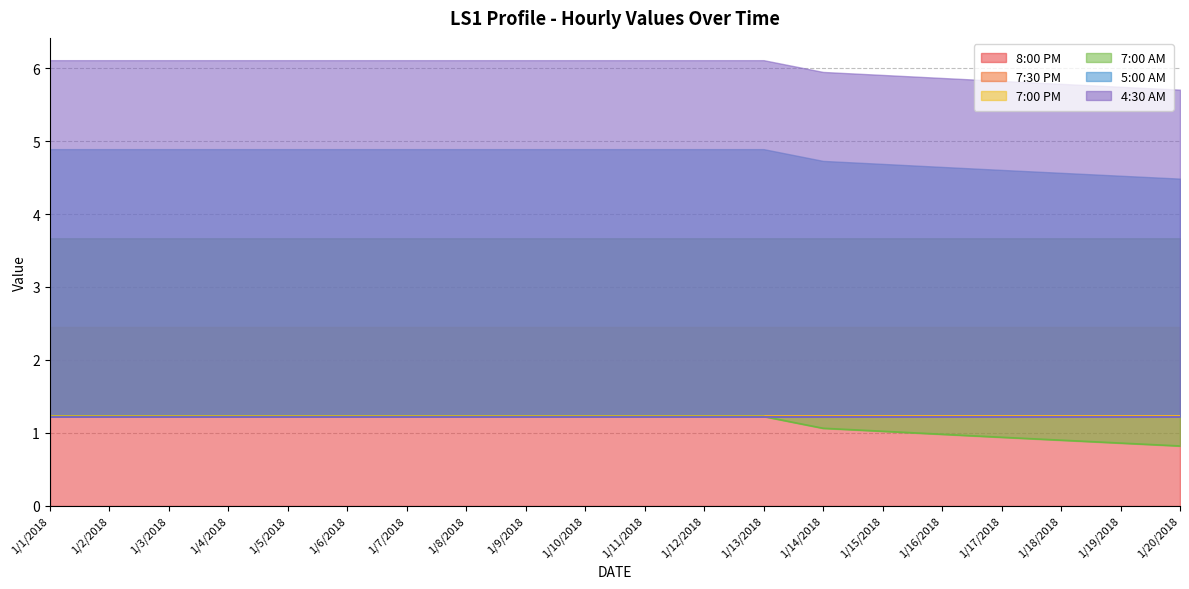

At which category is the sum across all series the highest?

1/1/2018